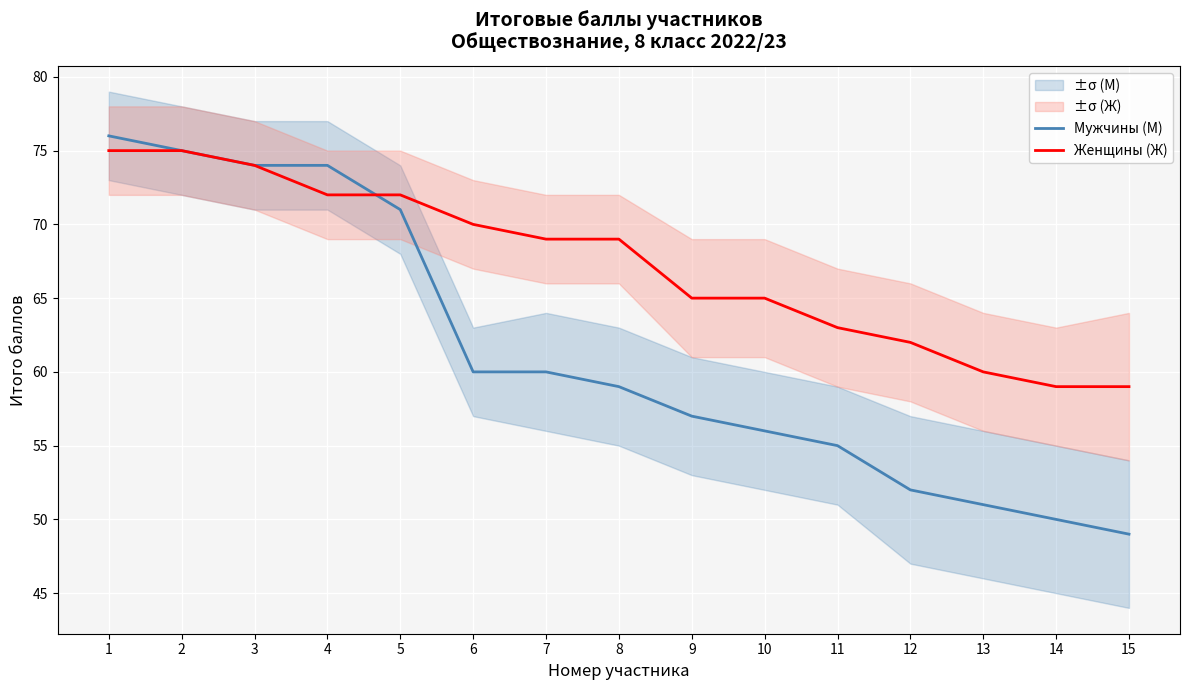

Which has a higher value, 14 or 13?

13